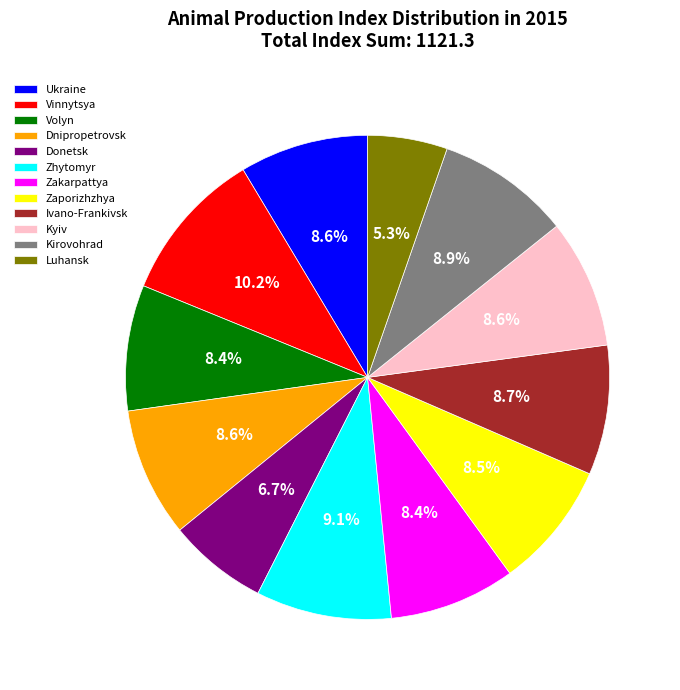

Is it true that Vinnytsya is 10% of the pie?

True